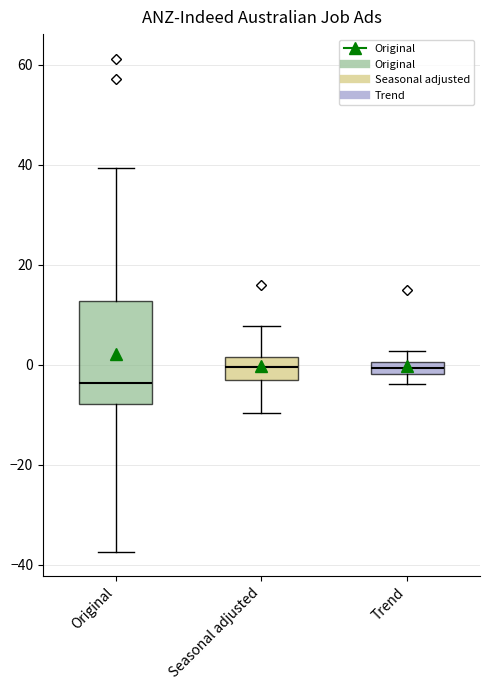

Comparing the boxes themselves (not the whiskers), which one is the tallest?

Original